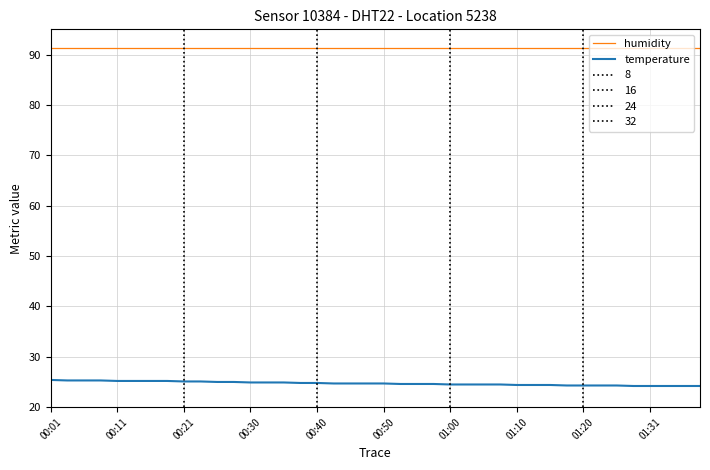

List the series in order of their peak value, lowest first.

temperature, humidity